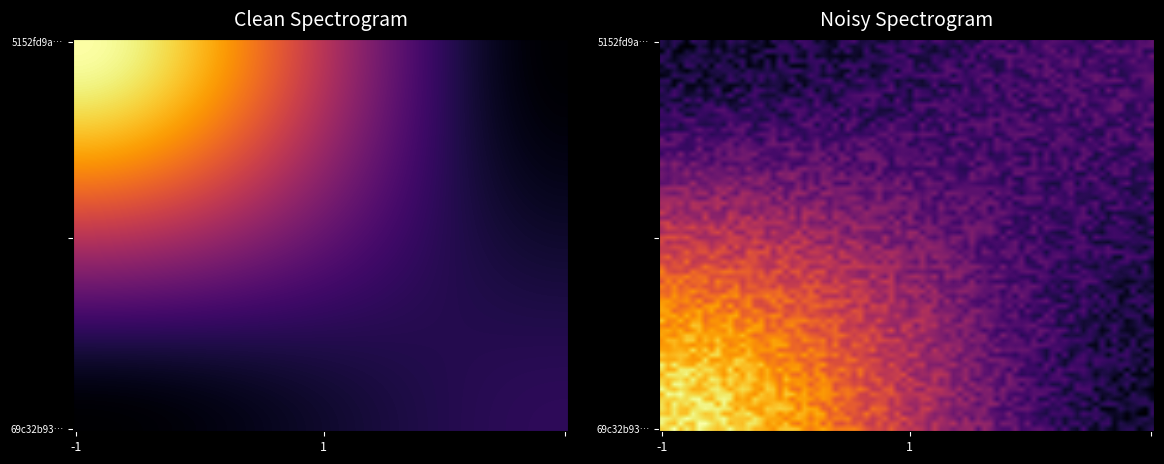

What is the difference between the maximum and minimum values in the 69c32b93d54991c98d68f62c722187342b166d1 series?

10